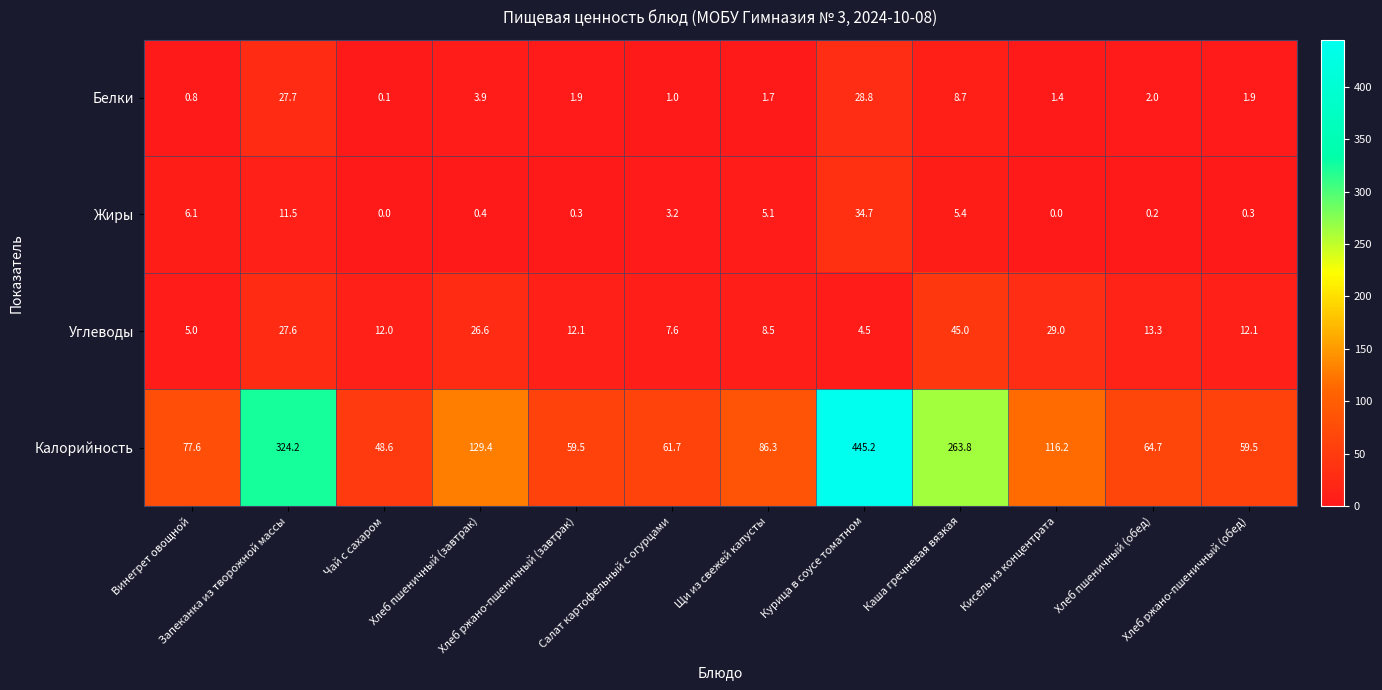

At which category does the chart reach its peak across all series?

Курица в соусе томатном